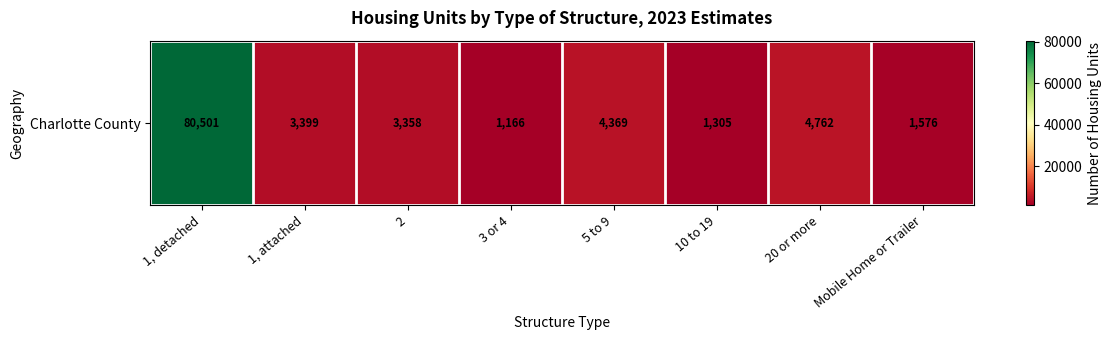

Approximately how many times larger is the value at 5 to 9 compared to 2?

1.3